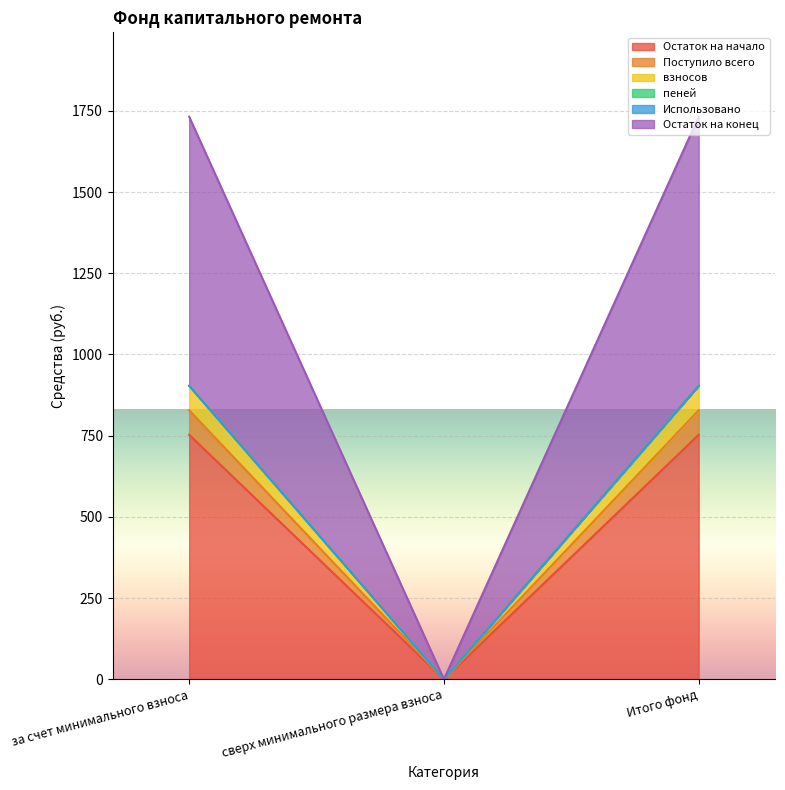

What is the approximate value of Поступило всего at Итого фонд?

828.2